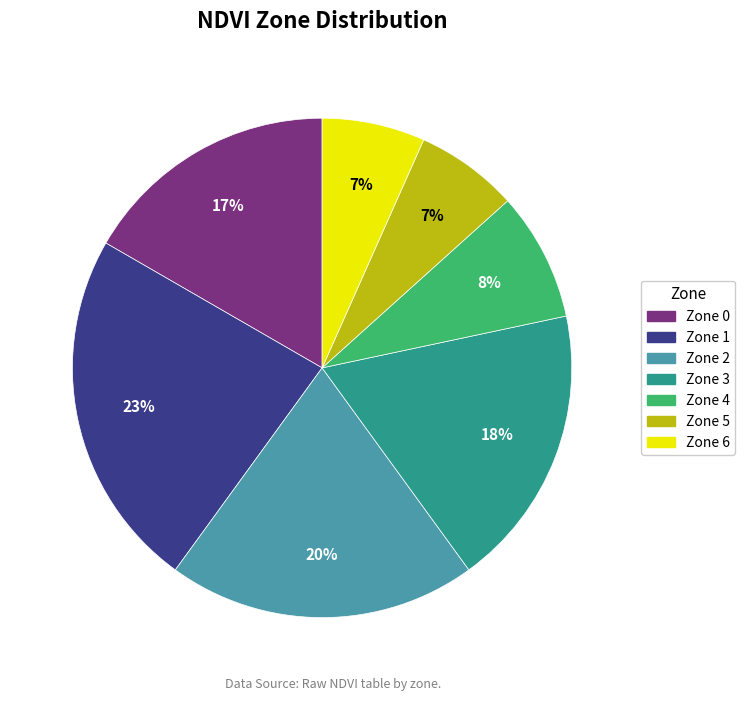

Is there any slice that represents more than half of the pie?

No